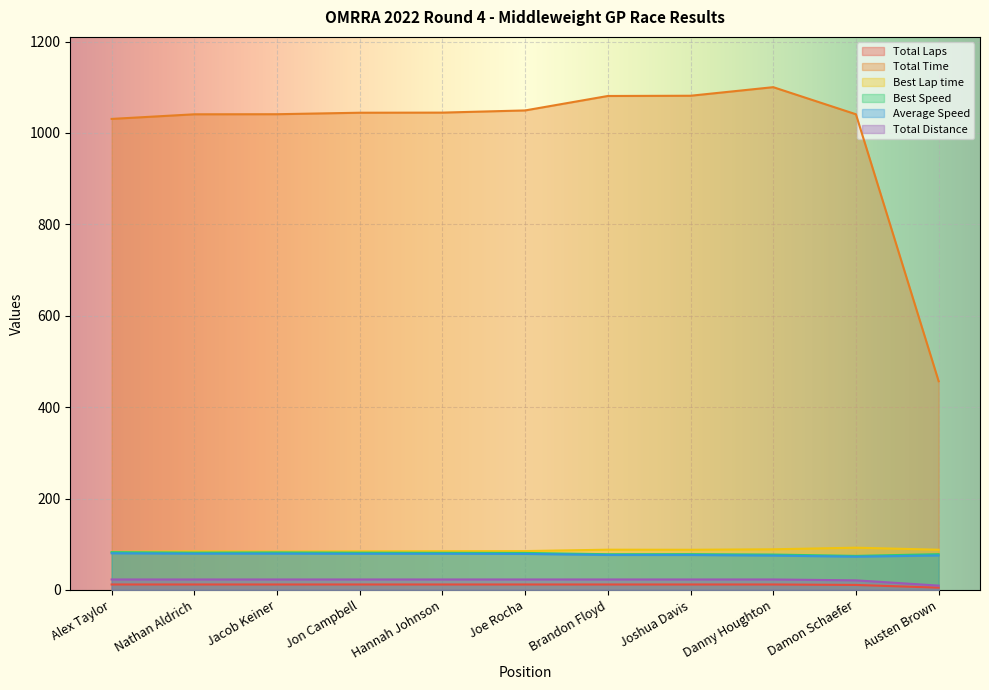

List the series in order of their peak value, lowest first.

Total Laps, Total Distance, Average Speed, Best Speed, Best Lap time, Total Time